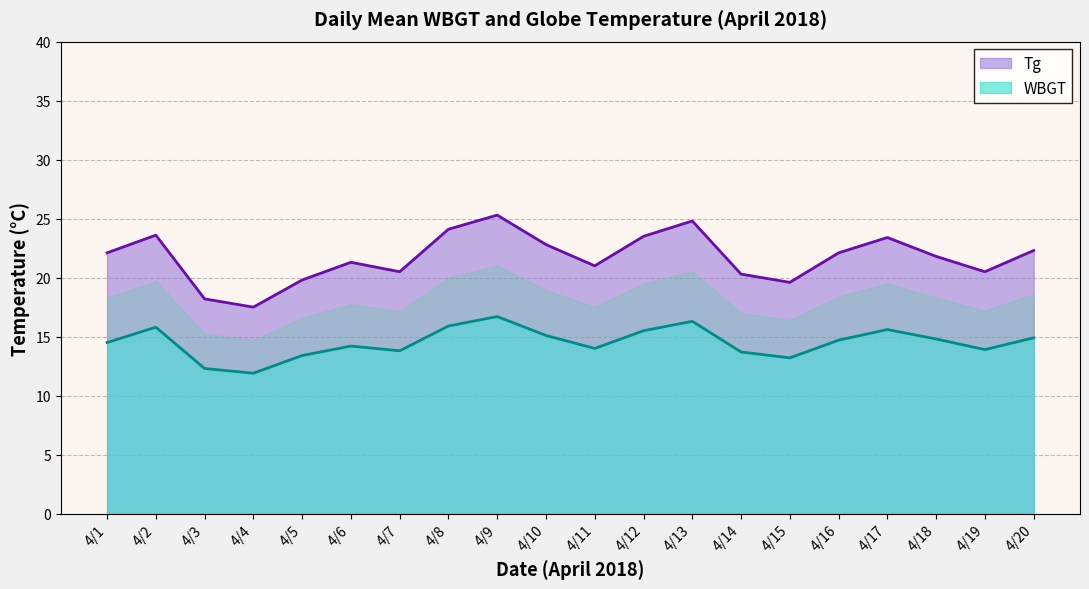

At which category is the sum across all series the highest?

4/9